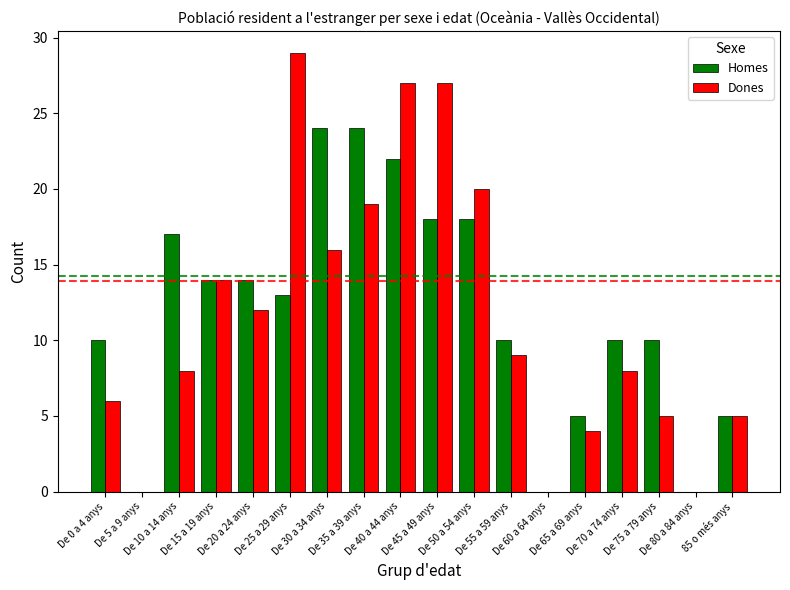

What is the maximum value for Dones?

29